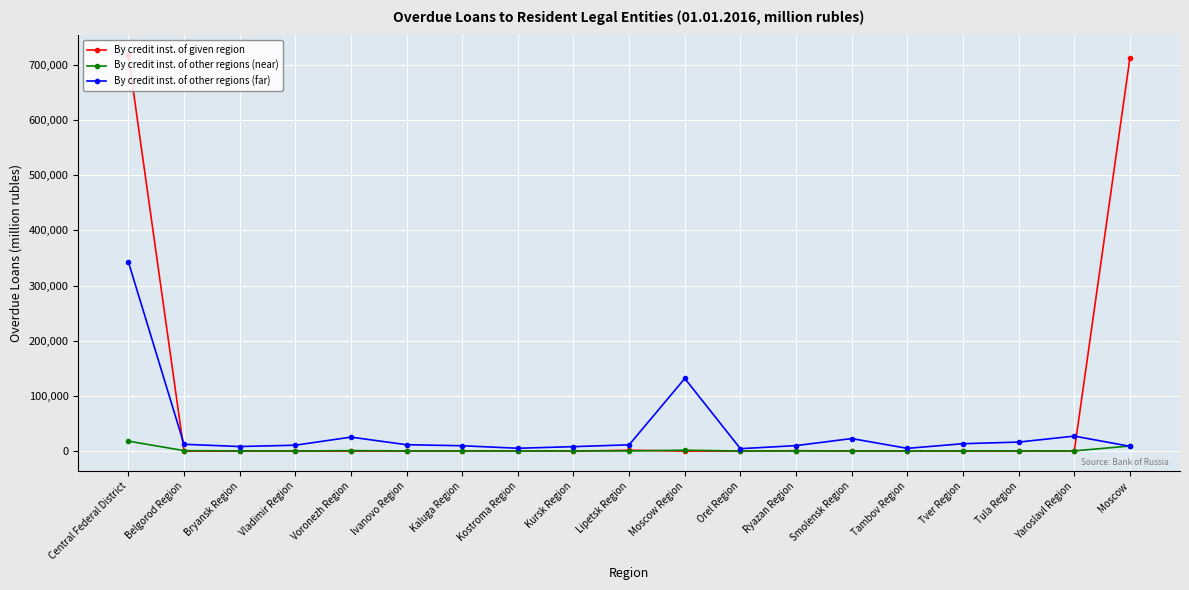

True or false: By credit inst. of given region has more than 2 points higher than both neighbors.

True